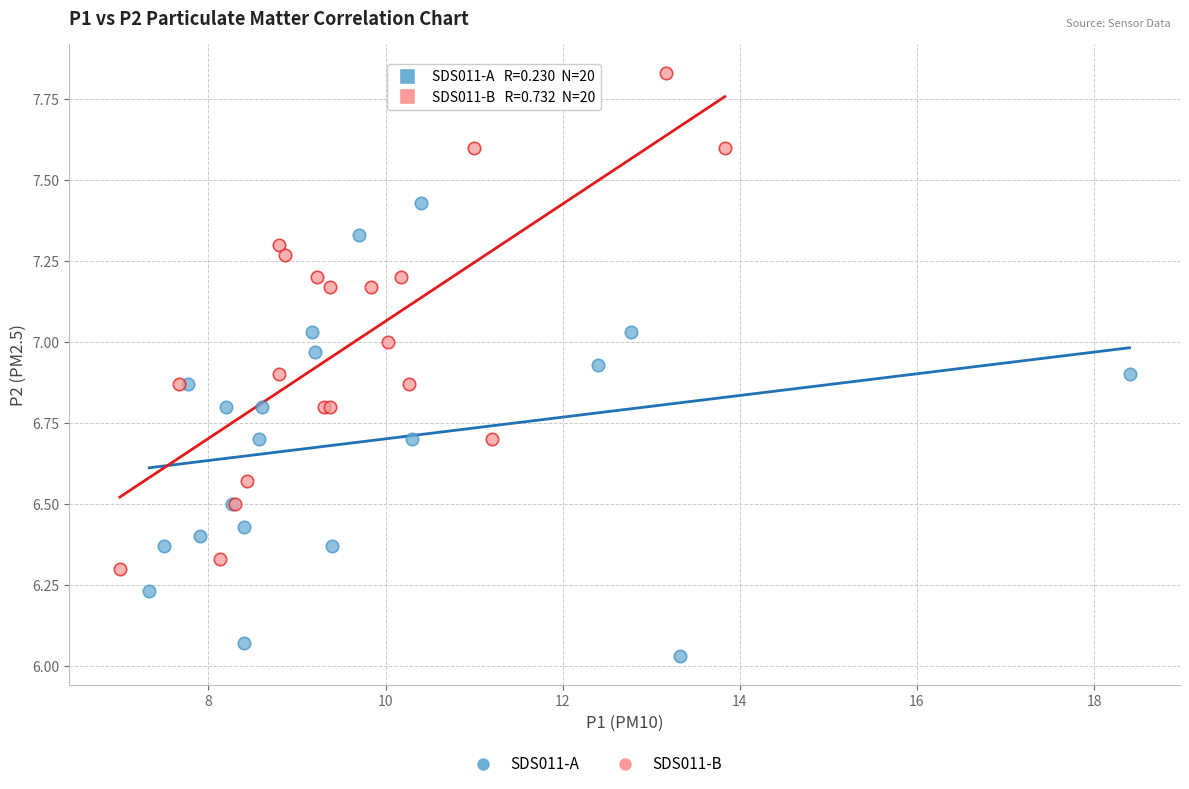

Which series has the widest spread of Y values?

SDS011-B